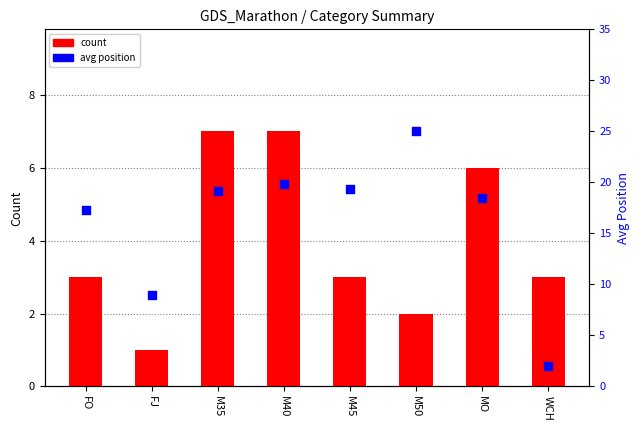

Which series contains the lowest Y value?

count